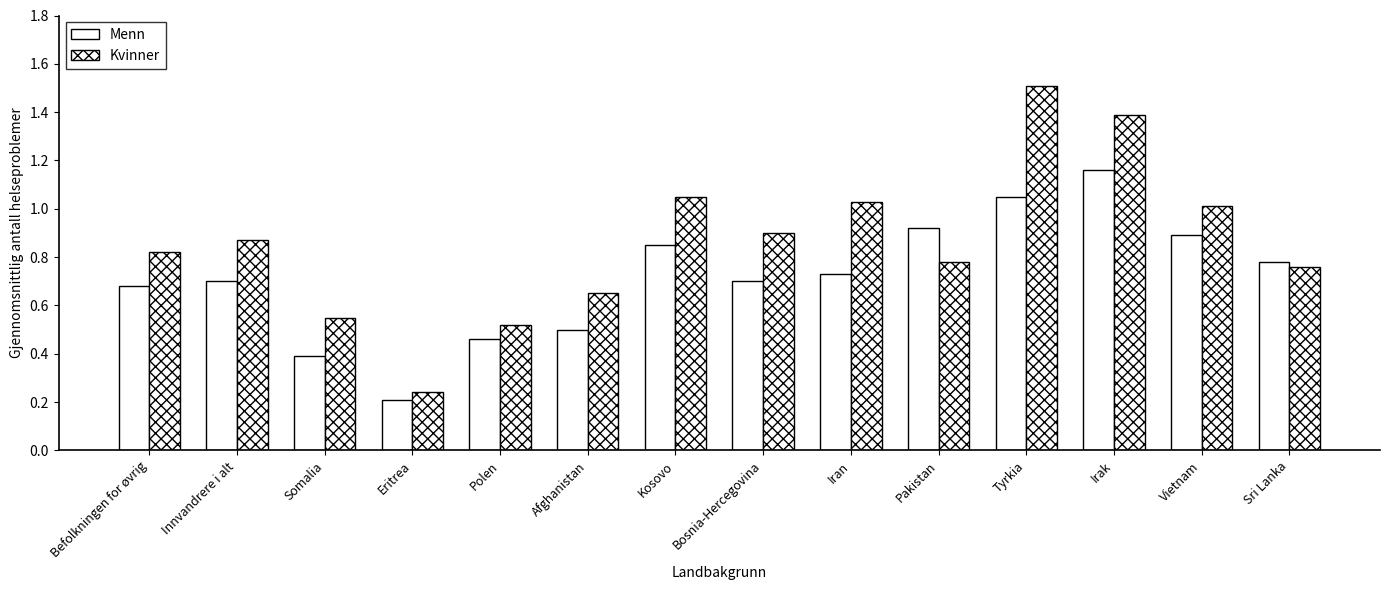

What is the value of the Kvinner bar at the 4th from the left?

0.2